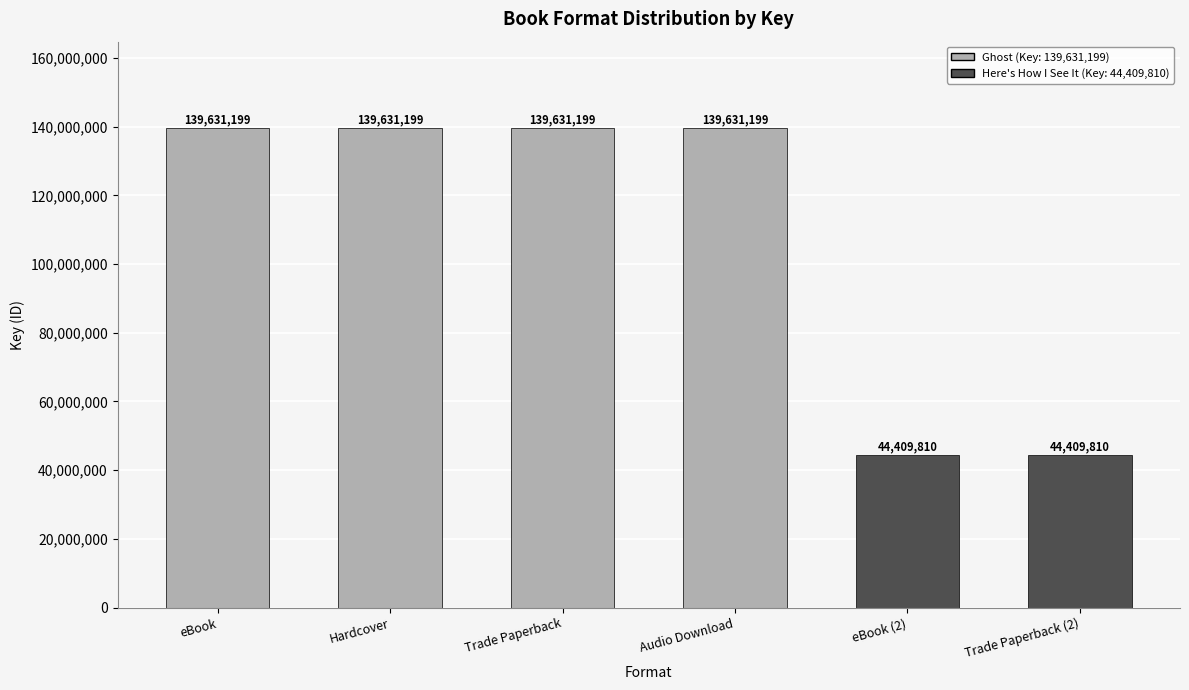

Reading left to right, list all the values displayed in this chart.

eBook=139631199	Hardcover=139631199	Trade Paperback=139631199	Audio Download=139631199	eBook (2)=44409810	Trade Paperback (2)=44409810